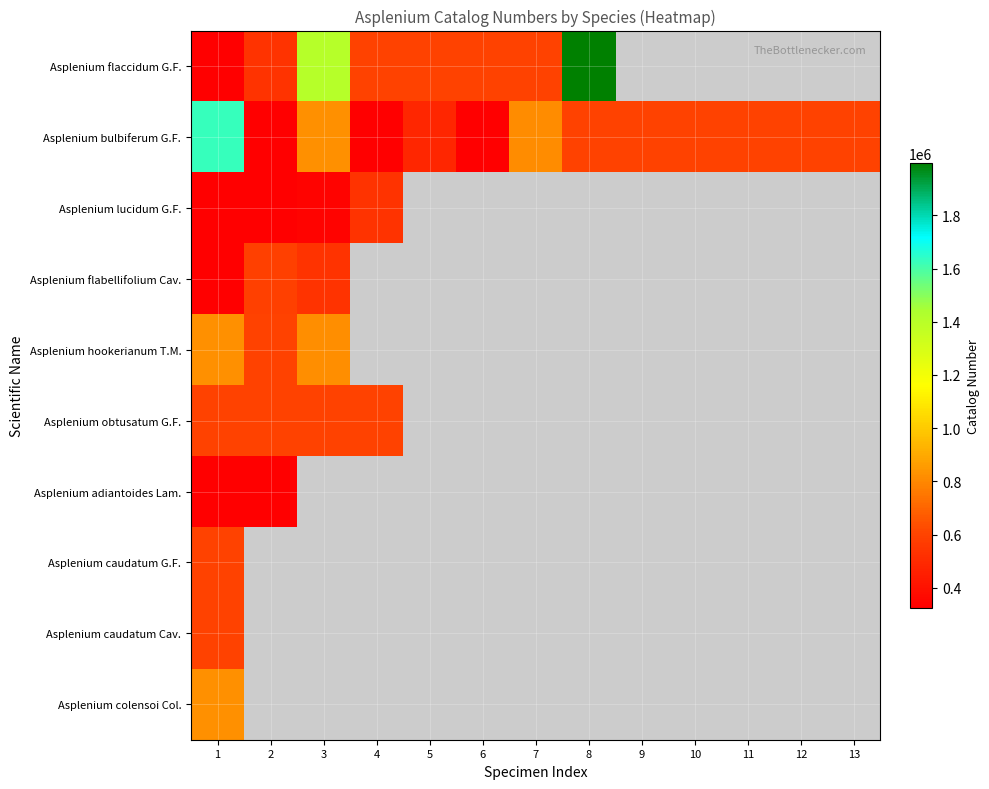

At which category is the sum across all series the highest?

1